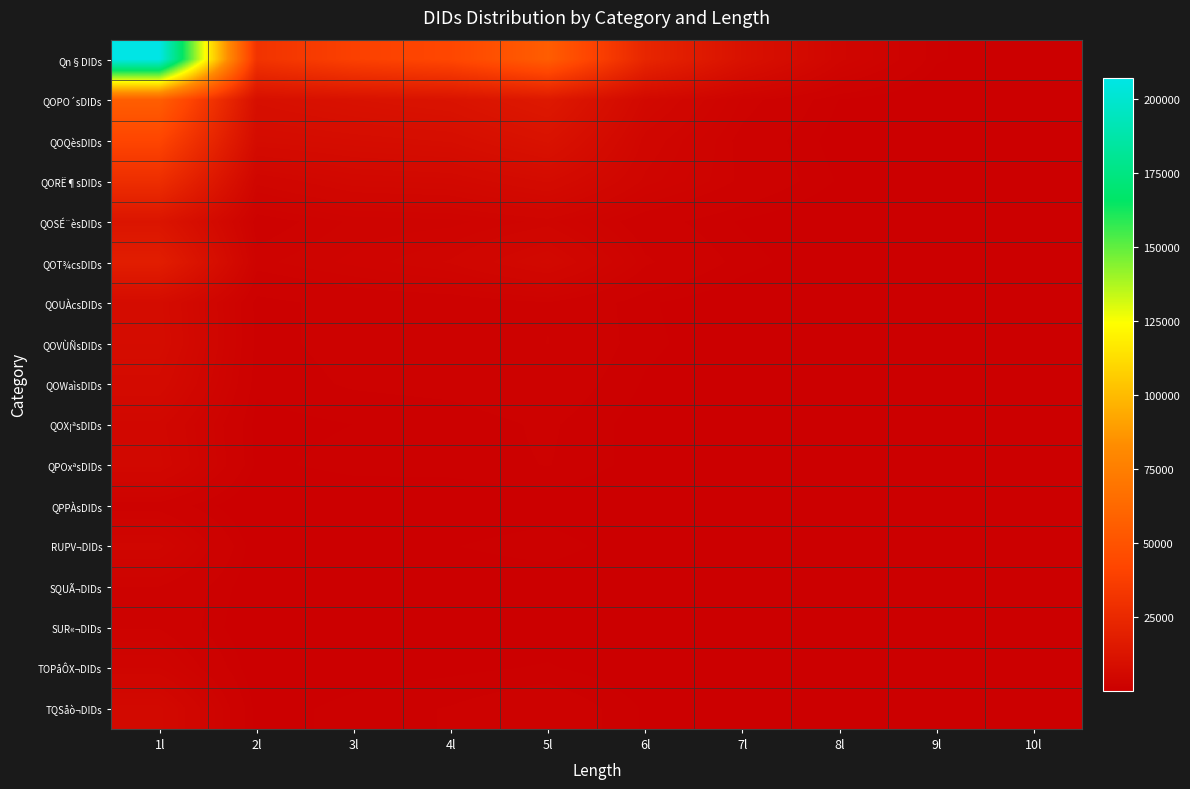

At 10l, list the series in order from largest to smallest.

Qn§DIDs, QOPO´sDIDs, QORË¶sDIDs, QOT¾csDIDs, QOQèsDIDs, QOSÉ¨èsDIDs, QOVÙÑsDIDs, QOX¡ªsDIDs, TQSåò¬DIDs, QOUÀcsDIDs, QOWaìsDIDs, QPPÀsDIDs, TOPåÔX¬DIDs, QPOxªsDIDs, RUPV¬DIDs, SQUÃ¬DIDs, SUR«¬DIDs